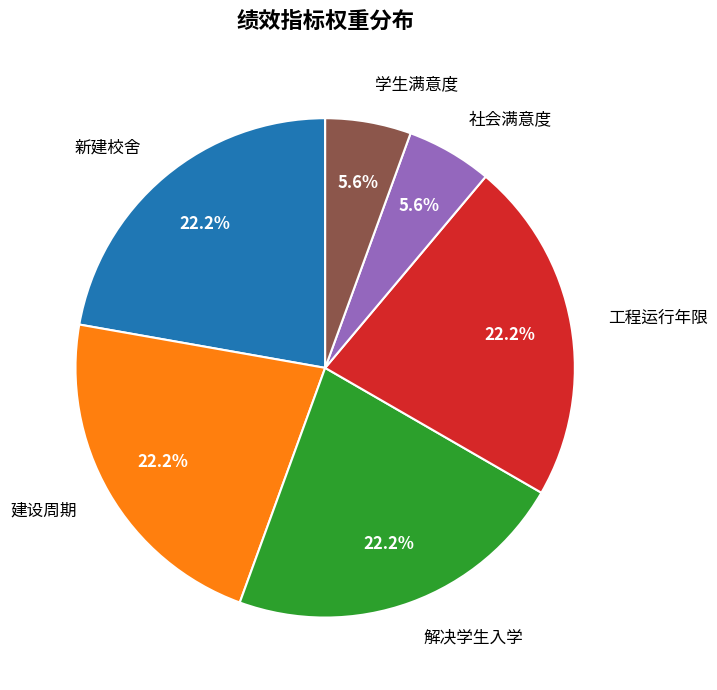

How many segments does this pie chart have?

6